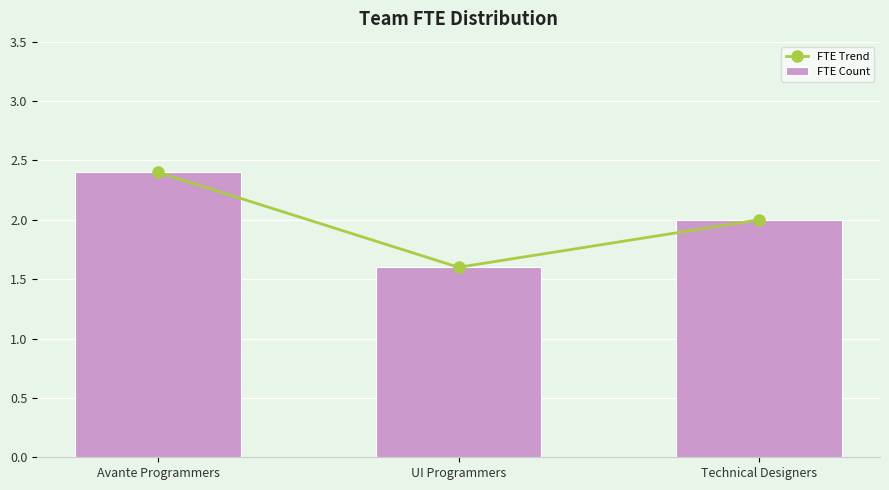

How many data points in FTE Trend are less than 2?

1